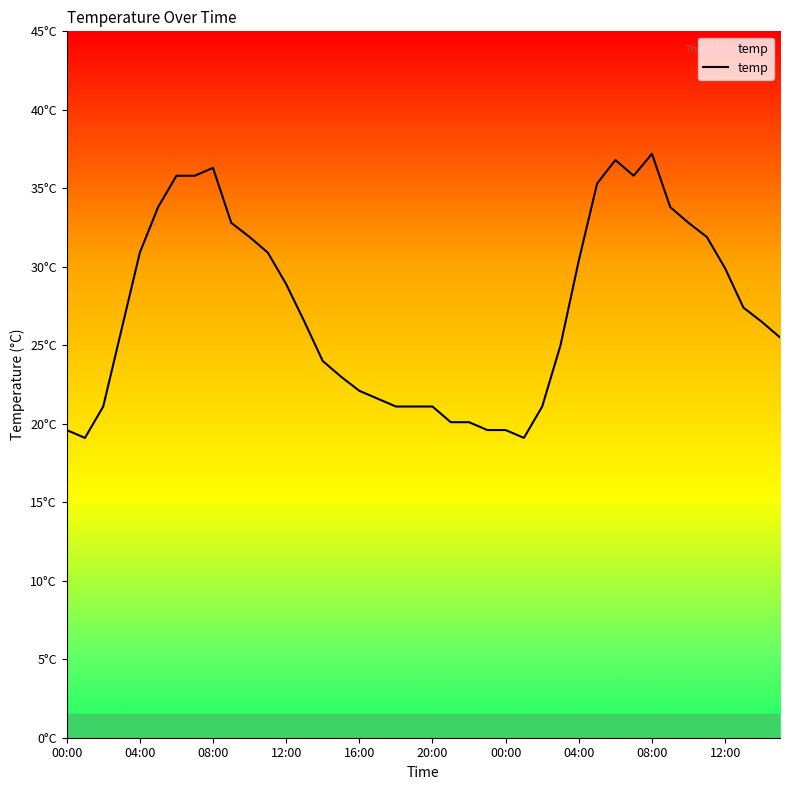

Is this an area chart (filled region under the line)?

Yes